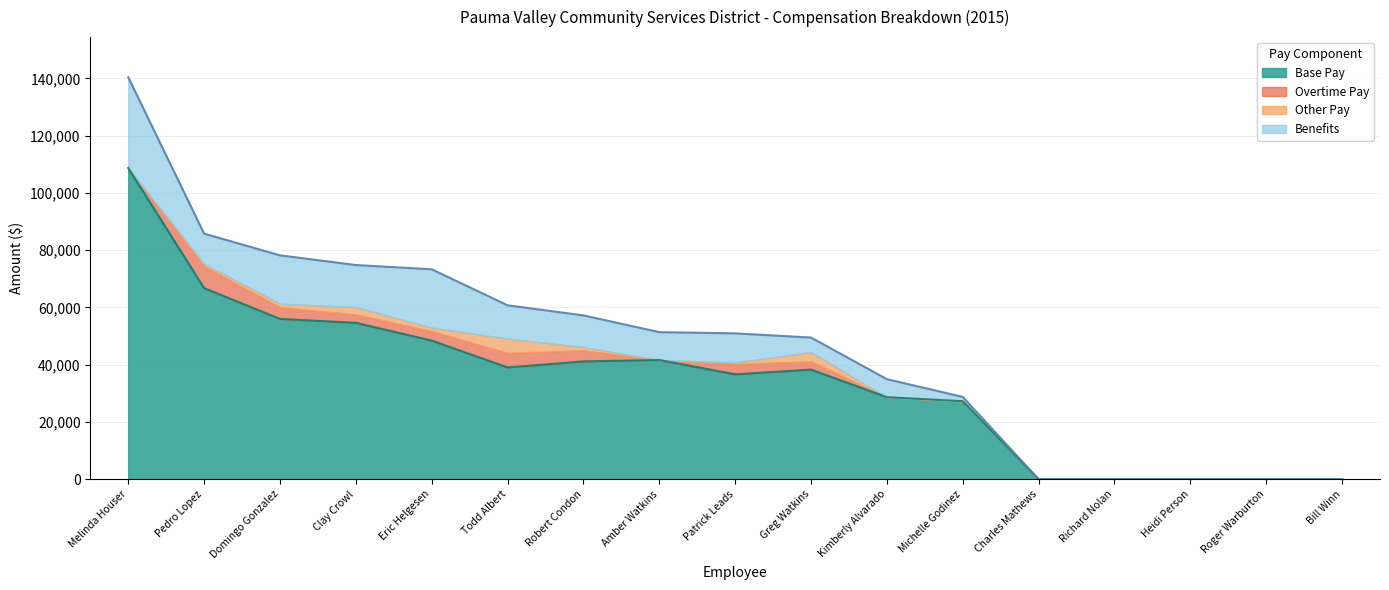

At Todd Albert, list the series in order from largest to smallest.

Base Pay, Benefits, Overtime Pay, Other Pay